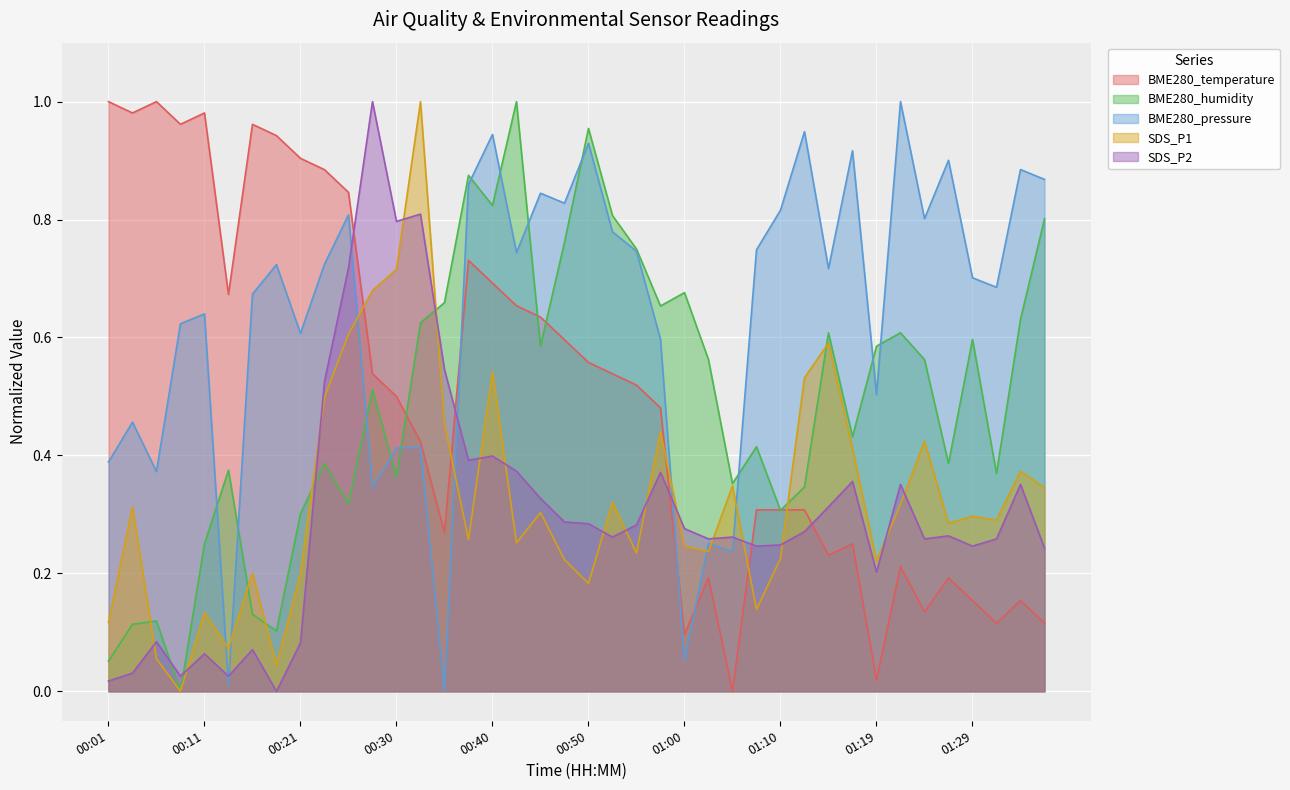

How many lines are shown in the chart?

5